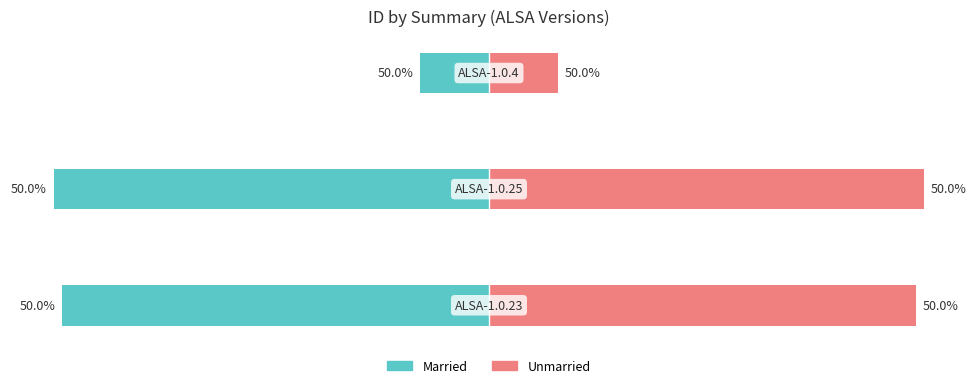

Rank the categories by Married value from highest to lowest.

2, 0, 1